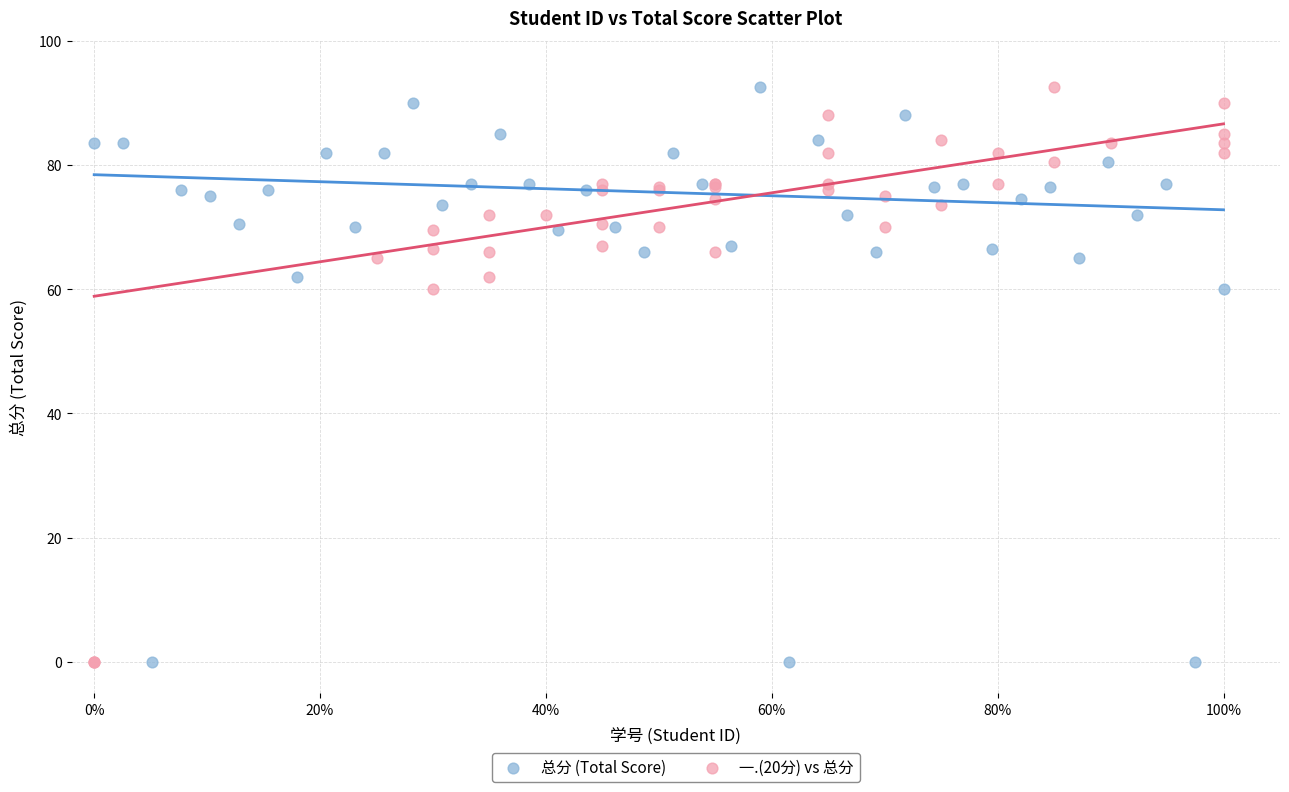

What are all the series names shown in the legend?

总分 (Total Score), 一.(20分) vs 总分